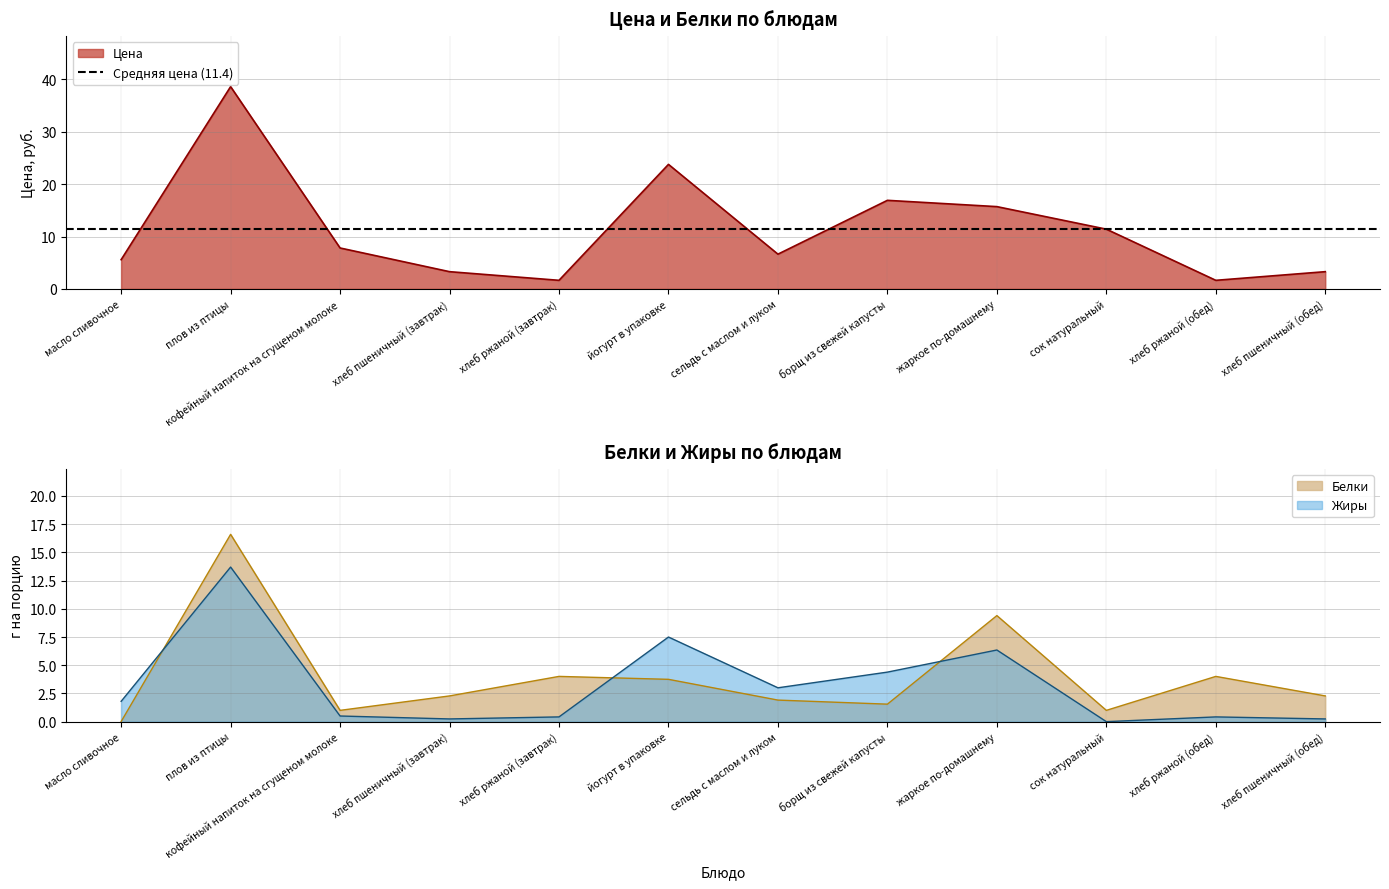

What is the difference between the maximum and minimum values in the Цена series?

37.0